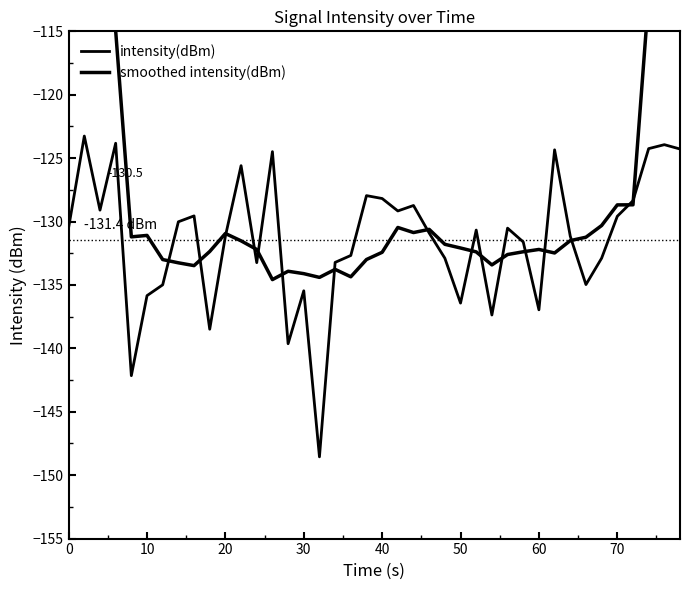

What is the average value of the smoothed intensity(dBm) series?

-125.1